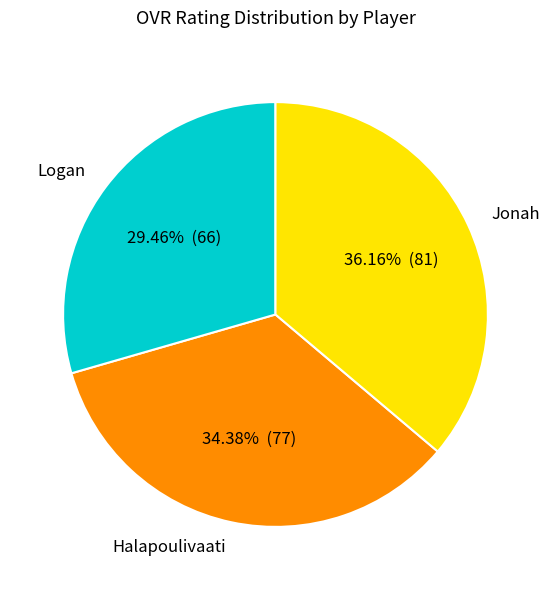

Is there a majority slice in this chart?

No